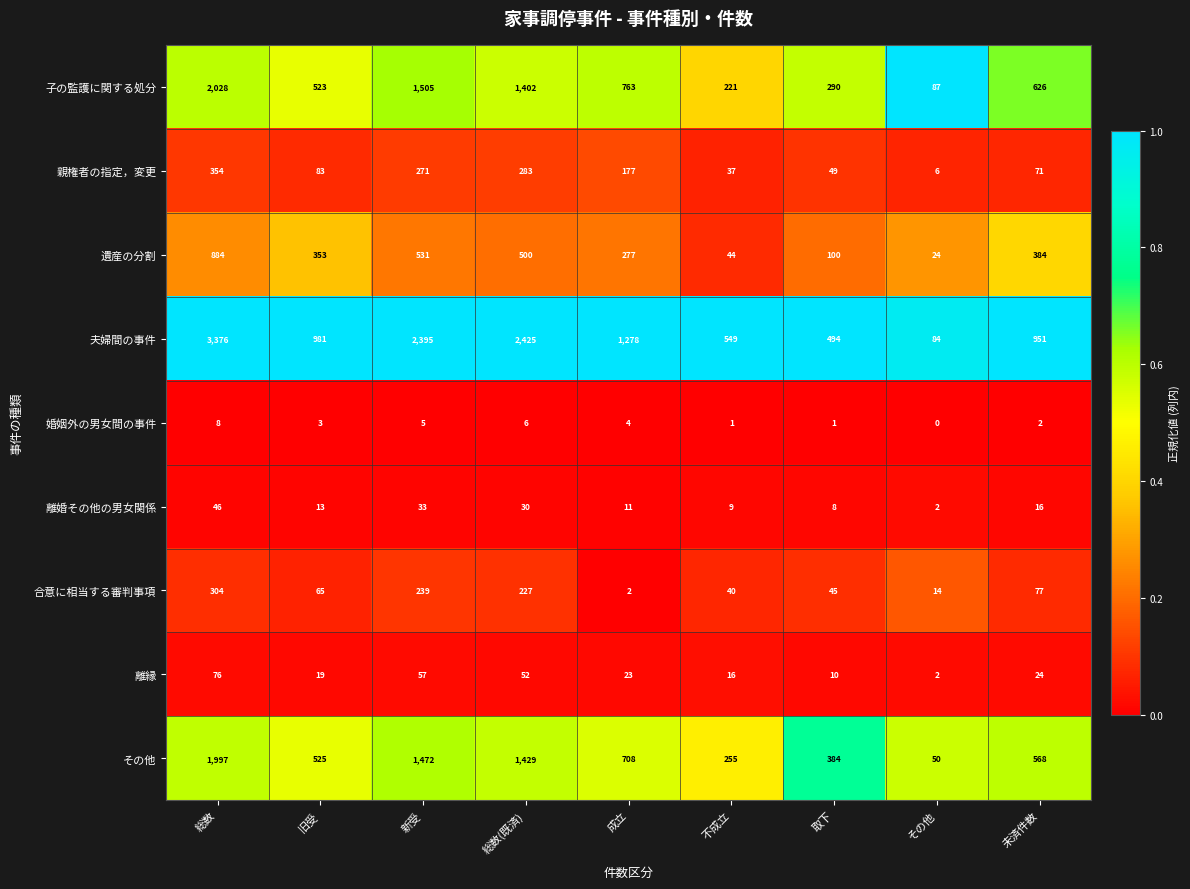

What is the sum of the 離縁 values at 旧受 and 新受?

76